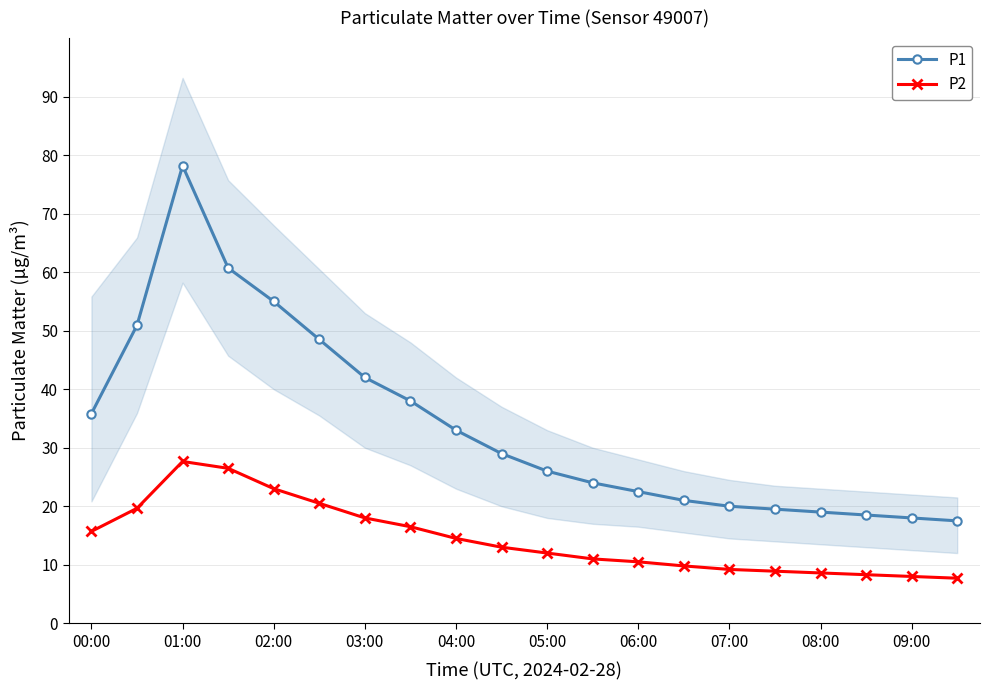

True or false: P2 has a value of 8.4 at 05:00.

False